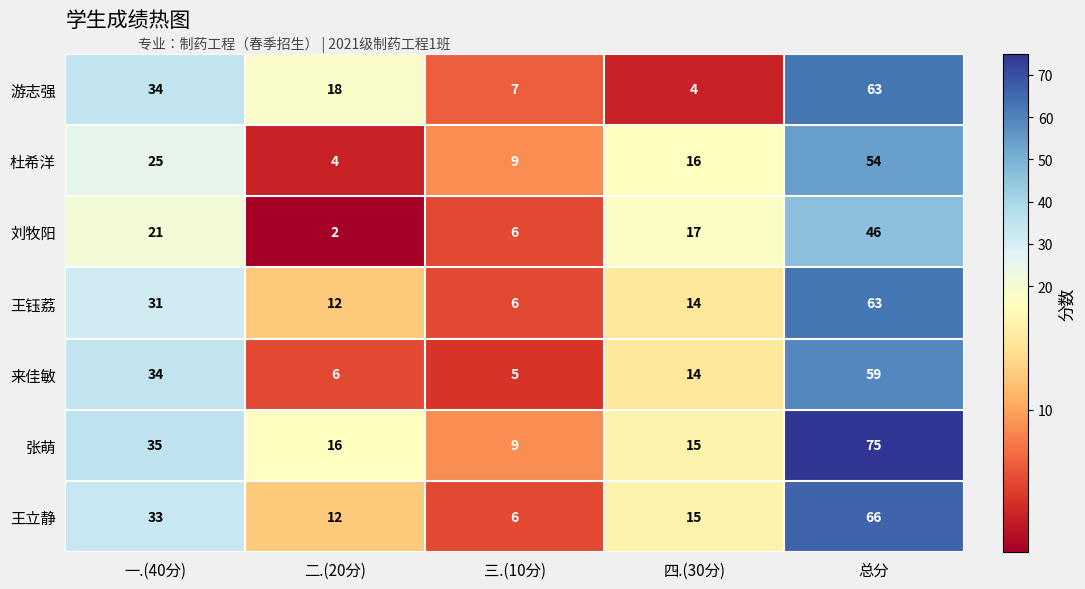

True or false: 杜希洋 has a value of 1 at 二.(20分).

False